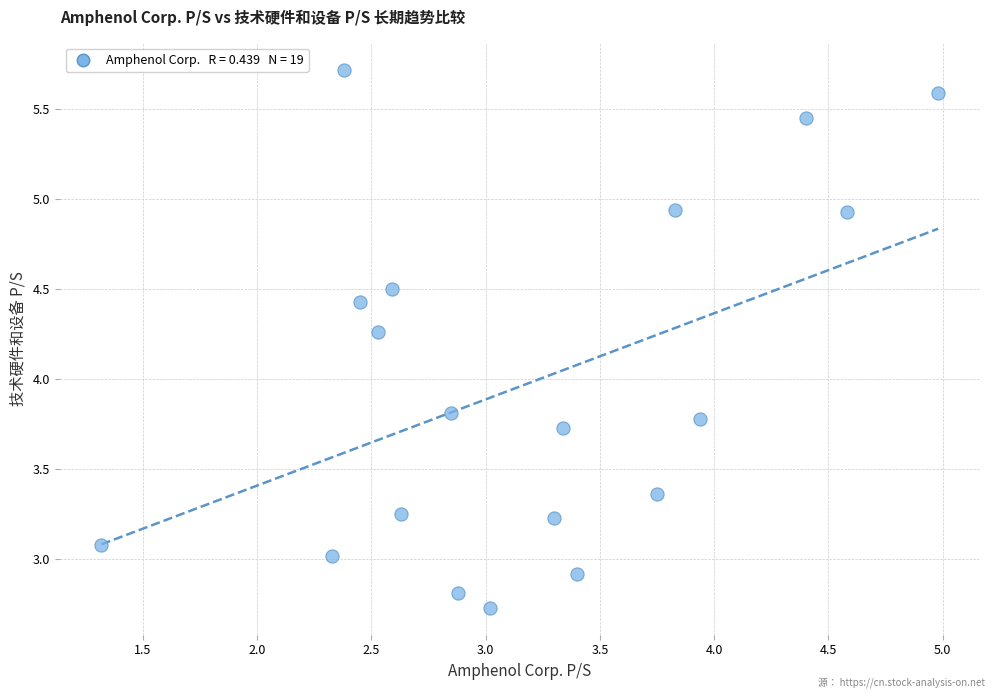

What is the range of X values (max minus min)?

3.7